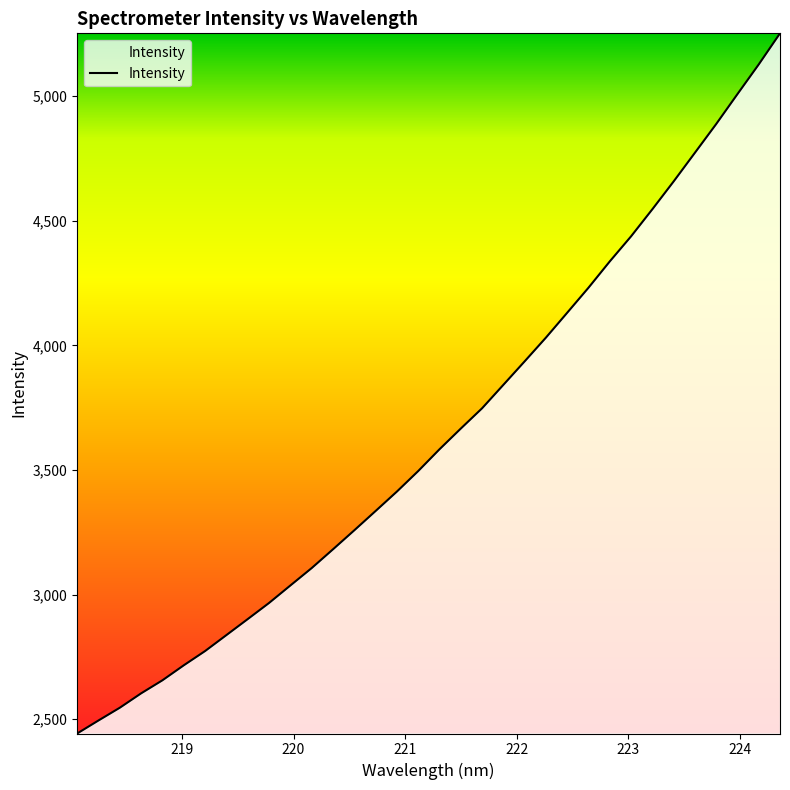

How many lines are shown in the chart?

1